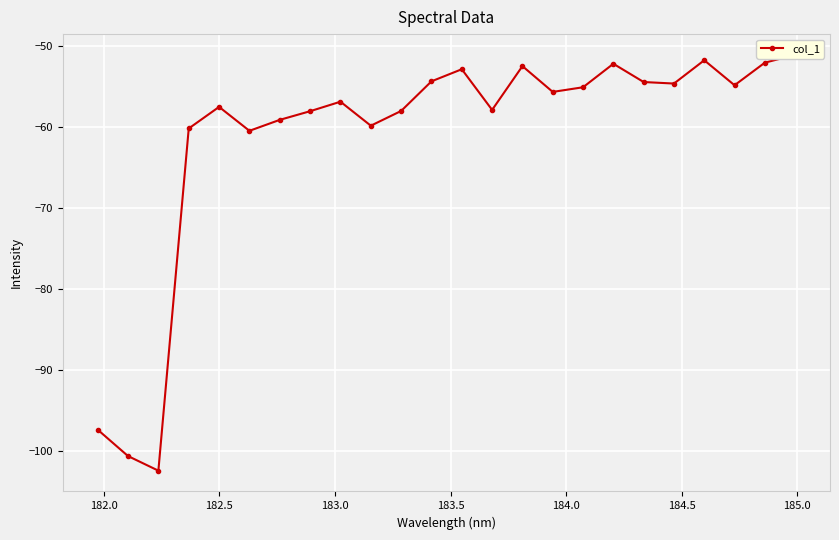

How many interior local peaks (higher than both neighbors) does the data have?

6